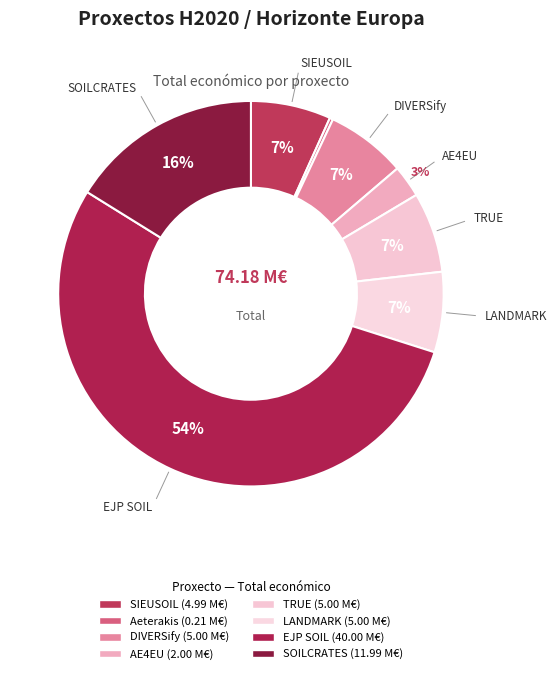

What is the largest slice in the pie chart?

EJP SOIL